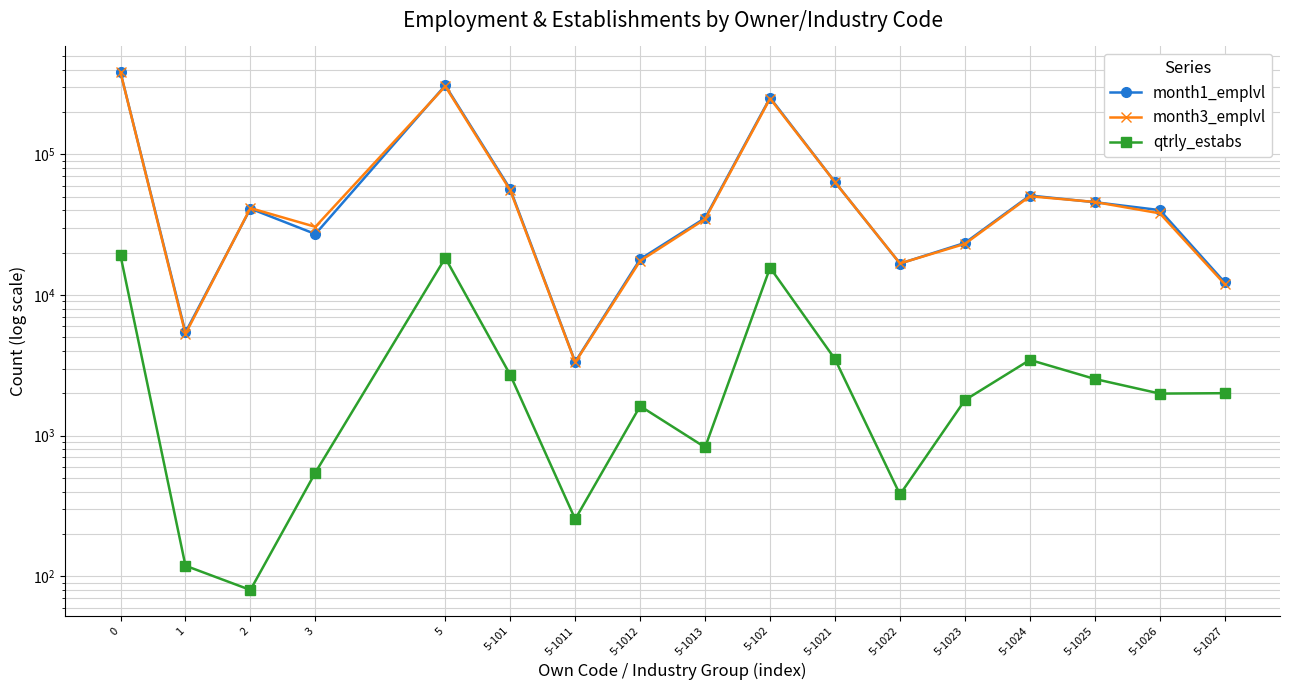

What is the spread (max minus min) of values at 5-1012?

16387